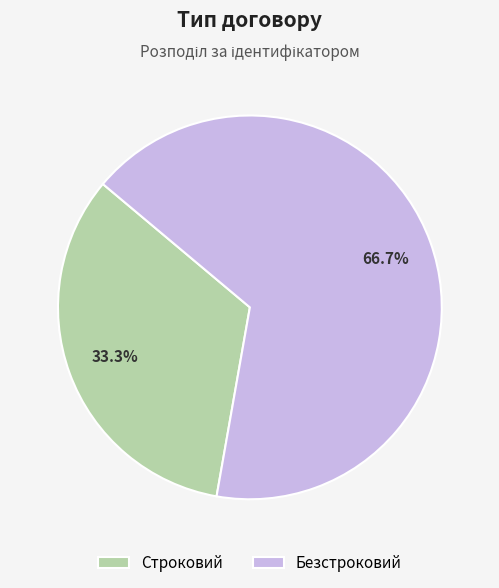

Combined, do Строковий and Безстроковий account for over 50%?

Yes